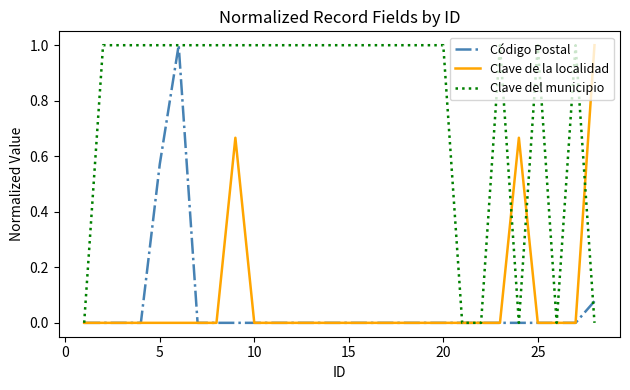

What are all the series names shown in the legend?

Código Postal, Clave de la localidad, Clave del municipio